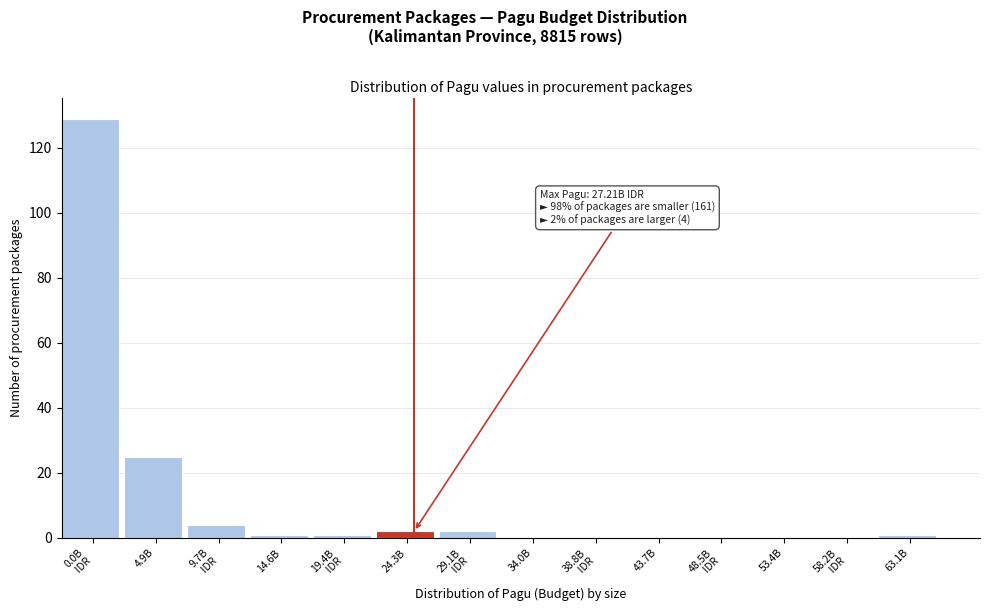

Where is the data nearest to the value 64?

4.9B